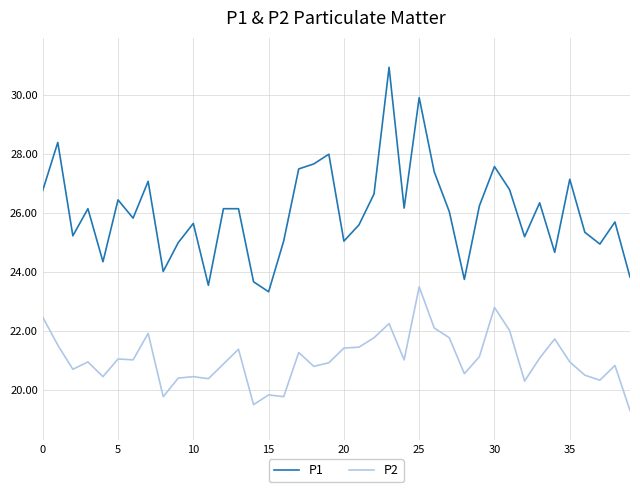

Count the number of categories in the chart.

40